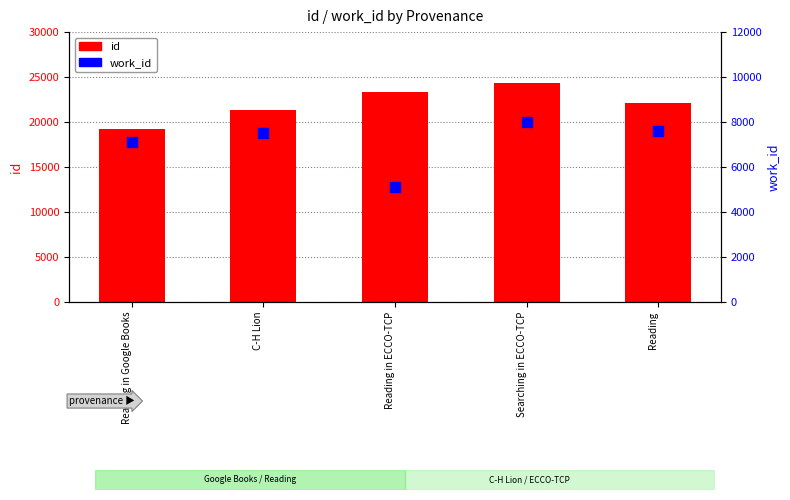

What are all the series names shown in the legend?

id, work_id